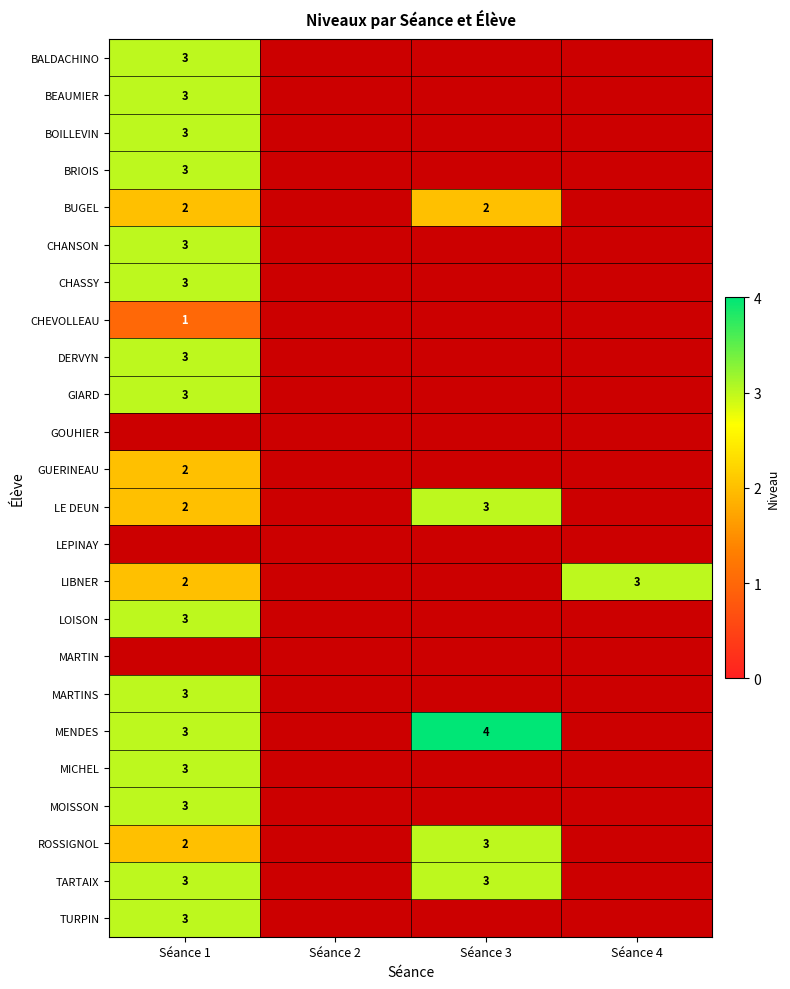

Which category has the highest value across all series?

Séance 3